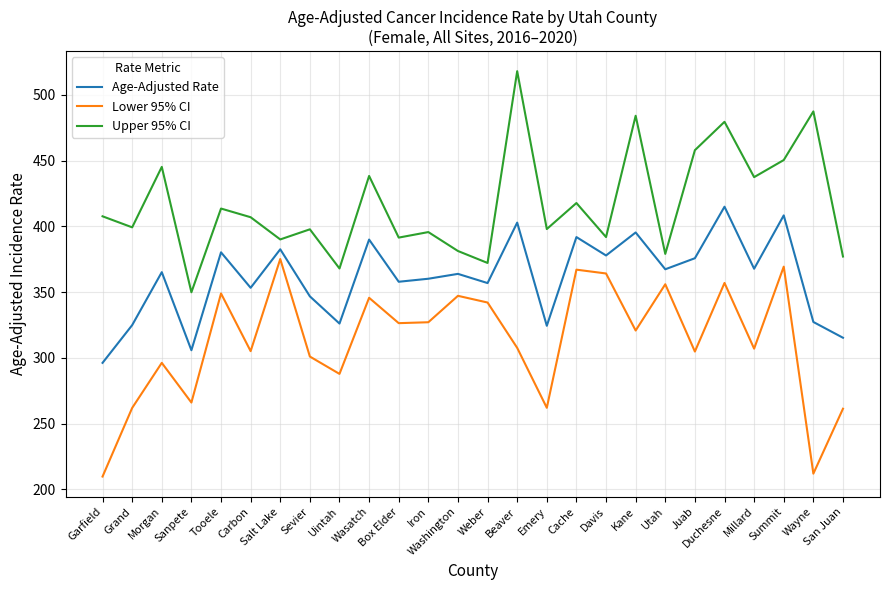

True or false: Upper 95% CI has a value of 391.9 at Davis.

True